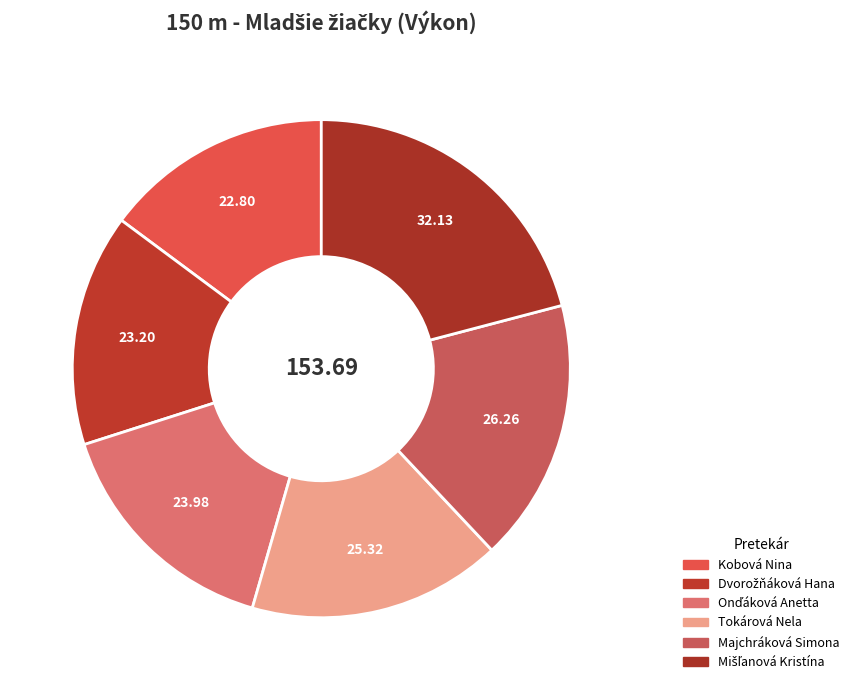

Which slice is the largest?

Mišľanová Kristína